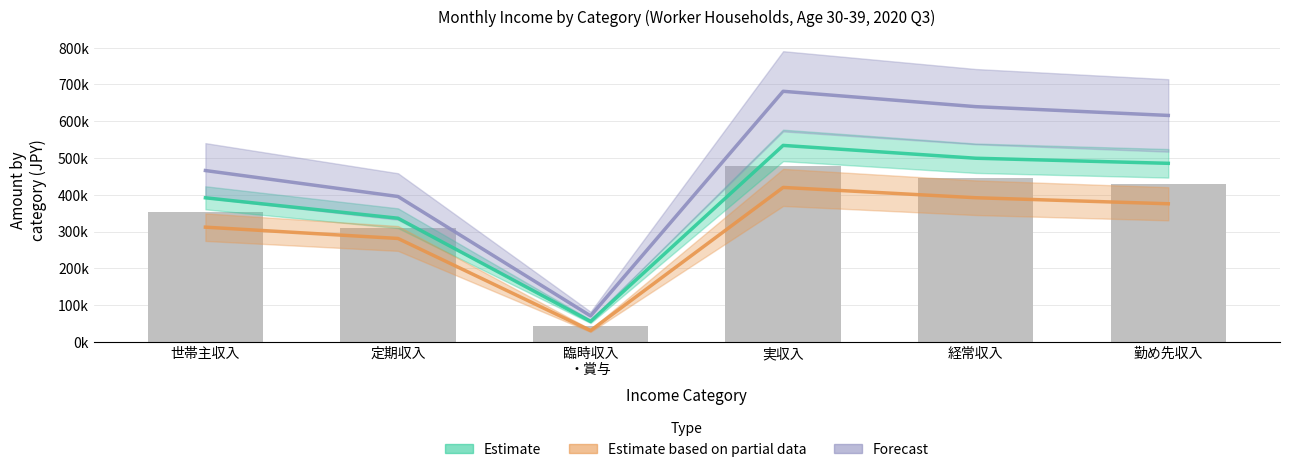

List the labels in order of Forecast value, largest first.

実収入, 経常収入, 勤め先収入, 世帯主収入, 定期収入, 臨時収入 ・賞与